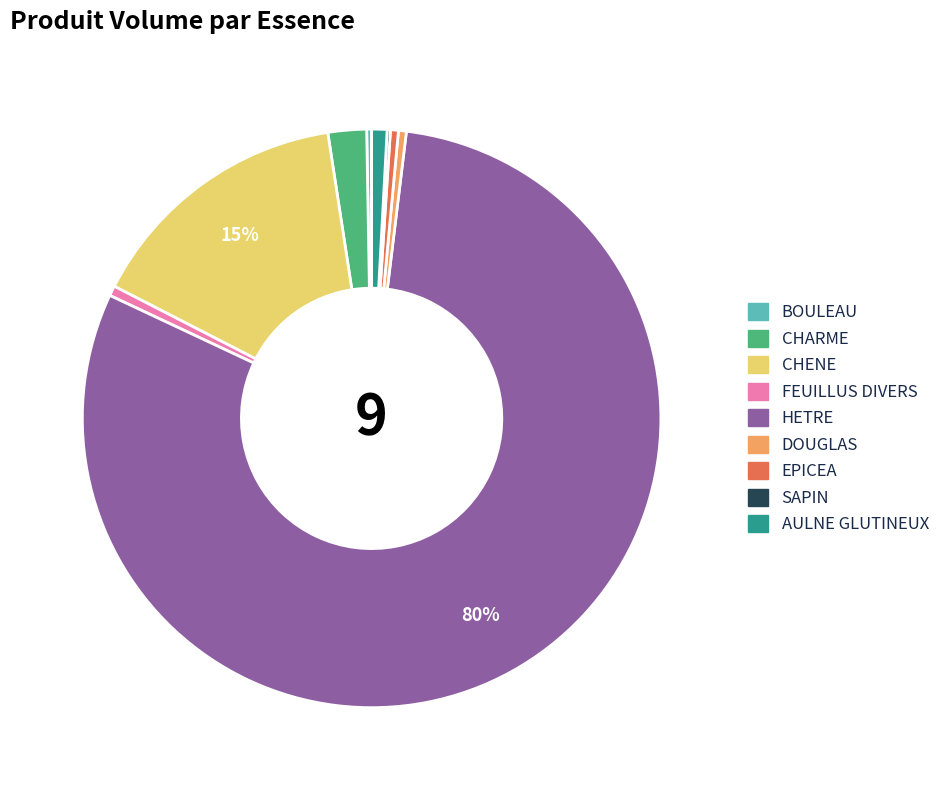

What is the largest slice in the pie chart?

HETRE